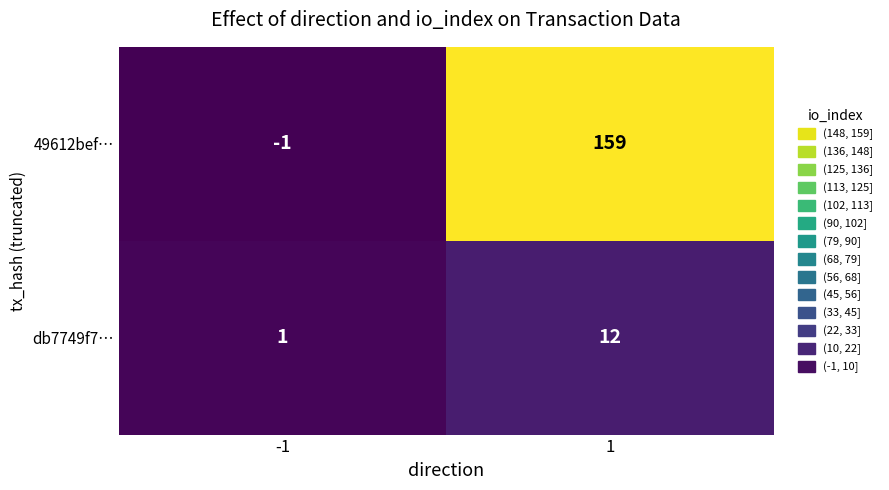

What value does the 49612bef… series have at 1?

159